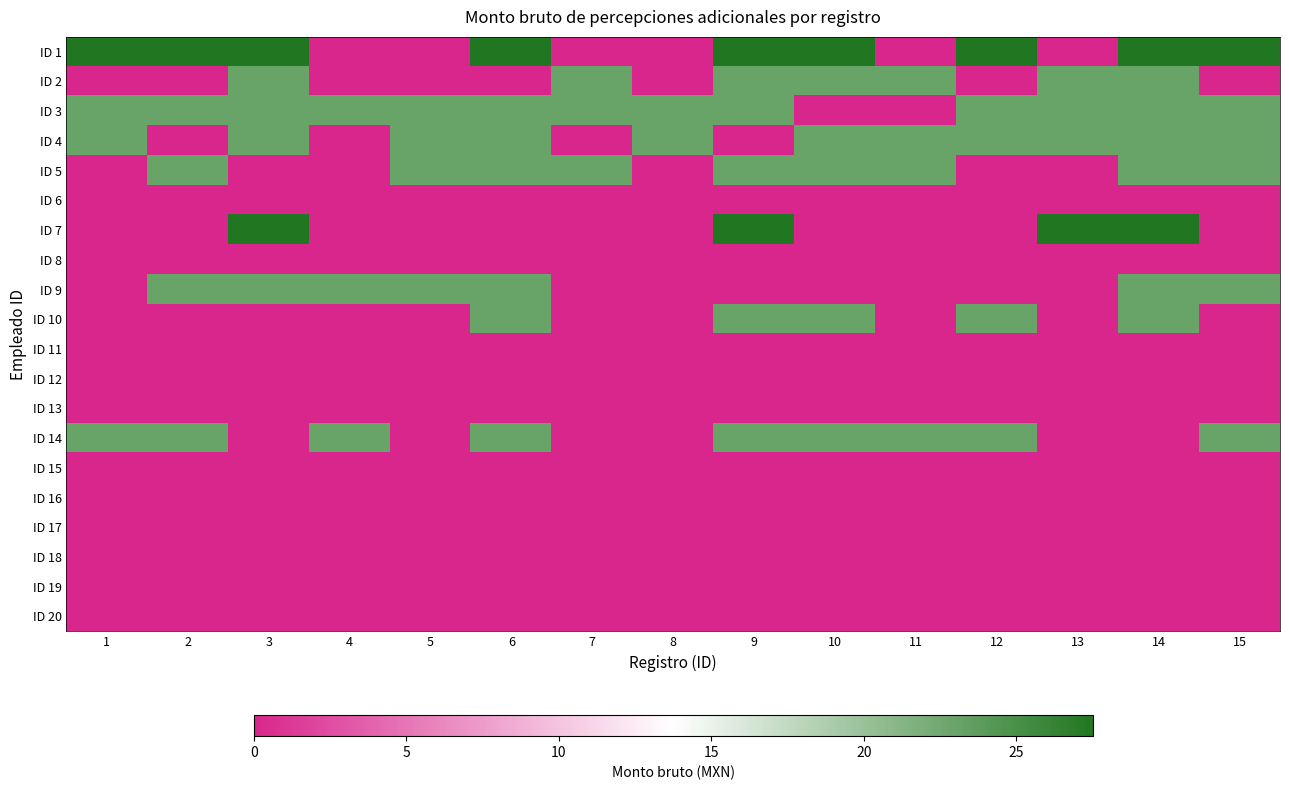

At which category is the sum across all series the highest?

14